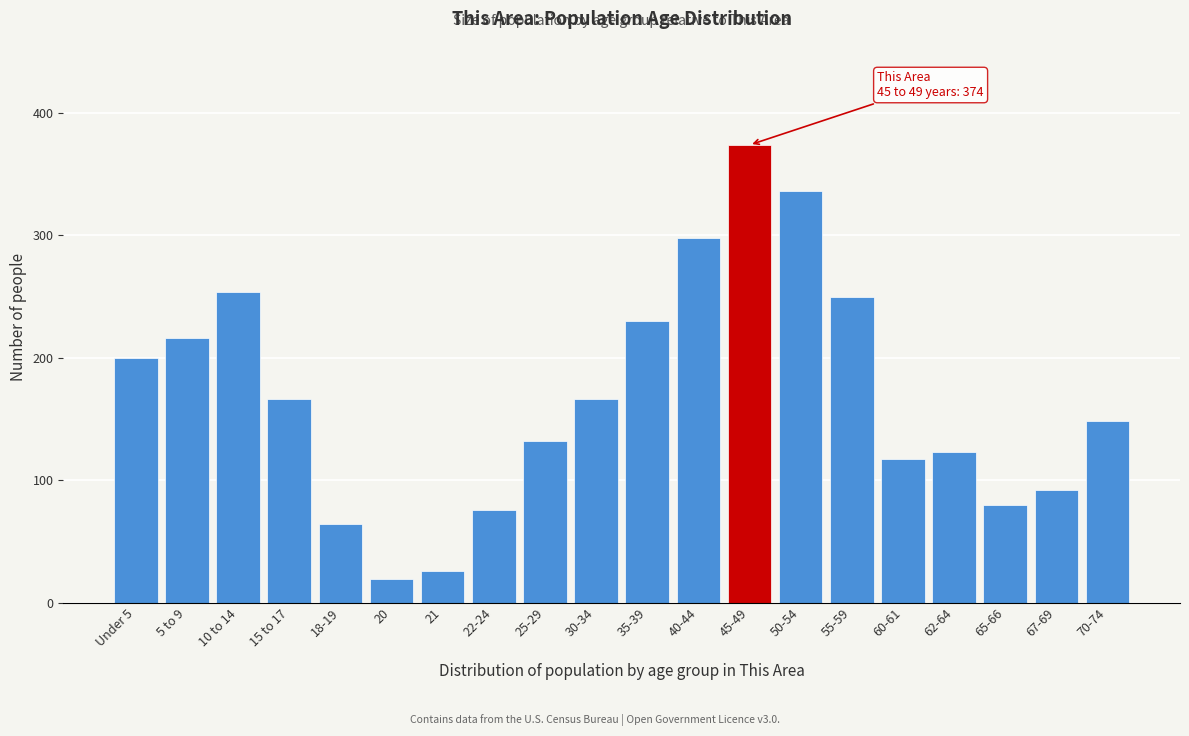

Reading left to right, list all the values displayed in this chart.

Under 5=200	5 to 9=216	10 to 14=254	15 to 17=166	18-19=64	20=19	21=26	22-24=76	25-29=132	30-34=166	35-39=230	40-44=298	45-49=374	50-54=336	55-59=250	60-61=117	62-64=123	65-66=80	67-69=92	70-74=148